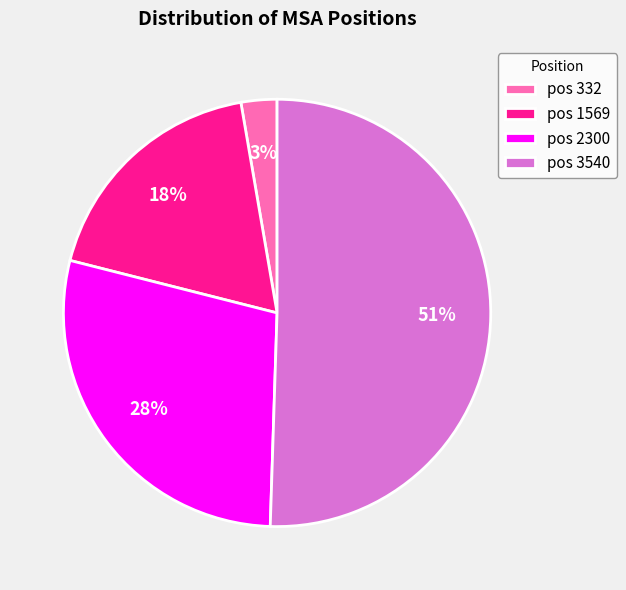

Between pos 3540 and pos 1569, which is larger?

pos 3540